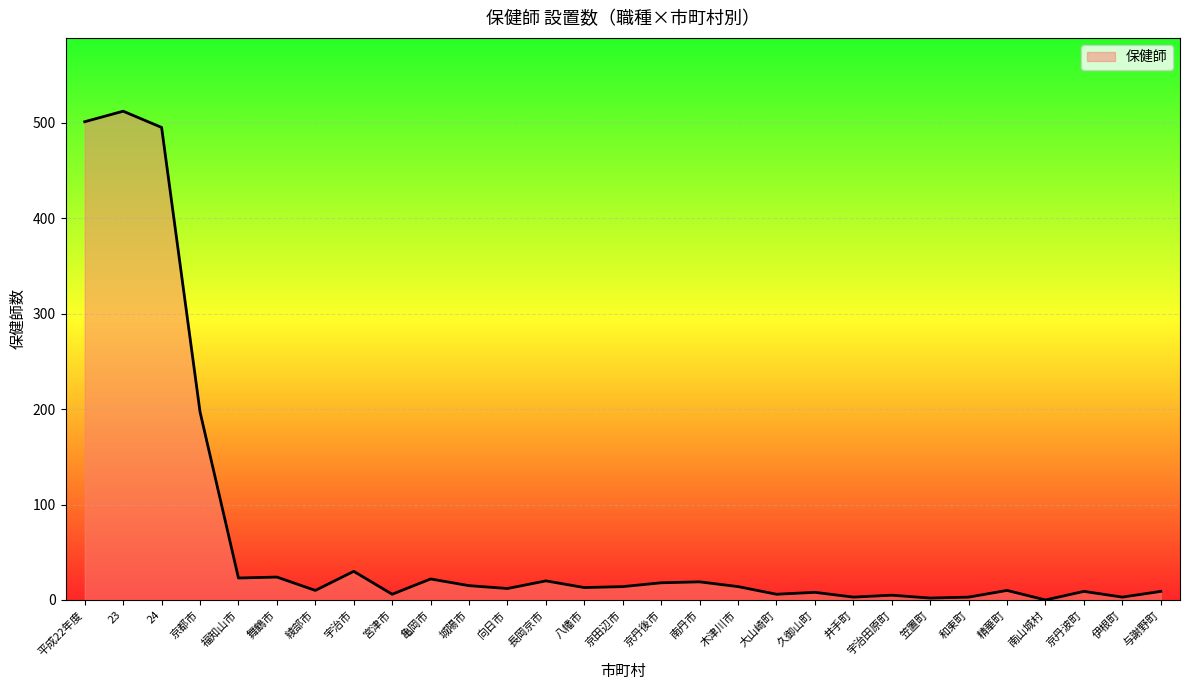

Does the chart have visible grid lines?

Yes